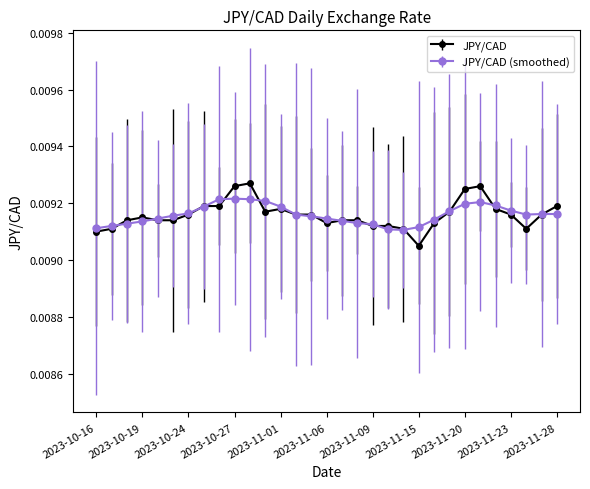

At how many categories does at least one series exceed 0?

31